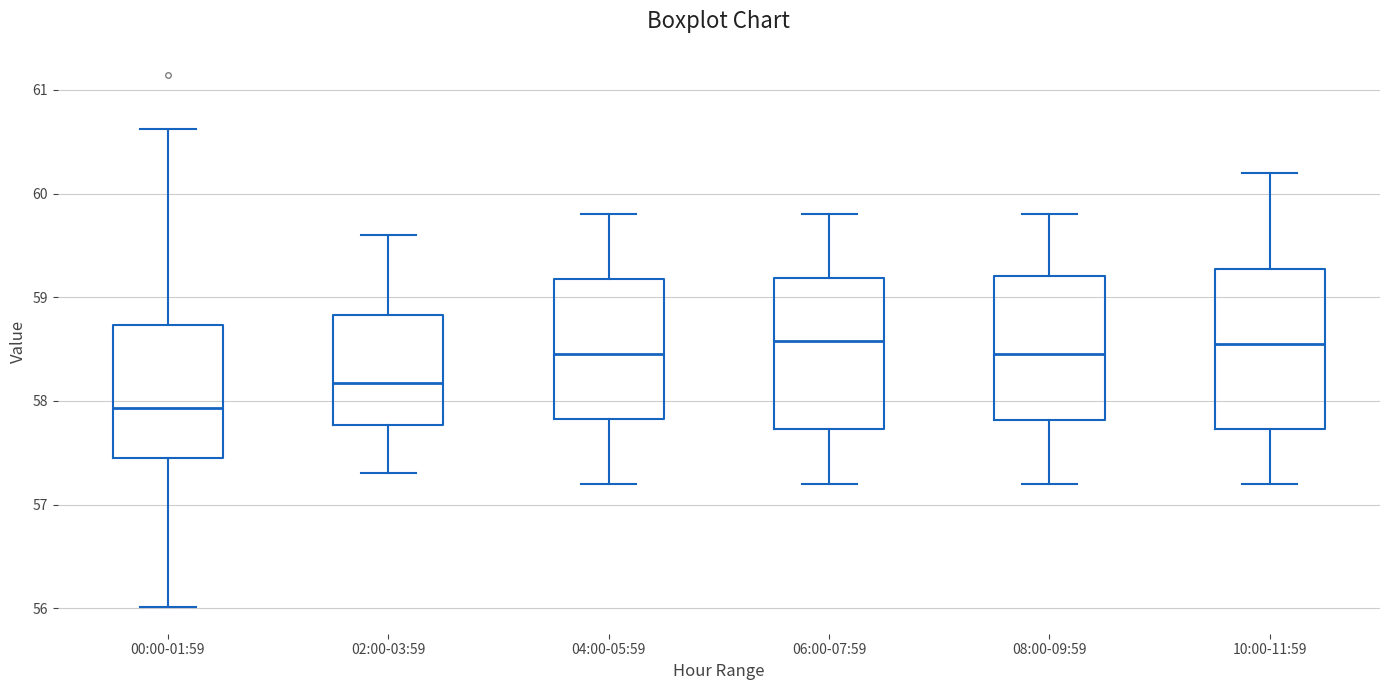

Reading left to right, read every box against the y-axis: the position of its median line, the range the box covers, and the ends of its whiskers. The values are not printed on the chart, so give them approximately, as read against the axis.

00:00-01:59: median 57.9, box 57.5 to 58.7, whiskers 56.0 to 60.6
02:00-03:59: median 58.2, box 57.8 to 58.8, whiskers 57.3 to 59.6
04:00-05:59: median 58.5, box 57.8 to 59.2, whiskers 57.2 to 59.8
06:00-07:59: median 58.6, box 57.7 to 59.2, whiskers 57.2 to 59.8
08:00-09:59: median 58.5, box 57.8 to 59.2, whiskers 57.2 to 59.8
10:00-11:59: median 58.6, box 57.7 to 59.3, whiskers 57.2 to 60.2